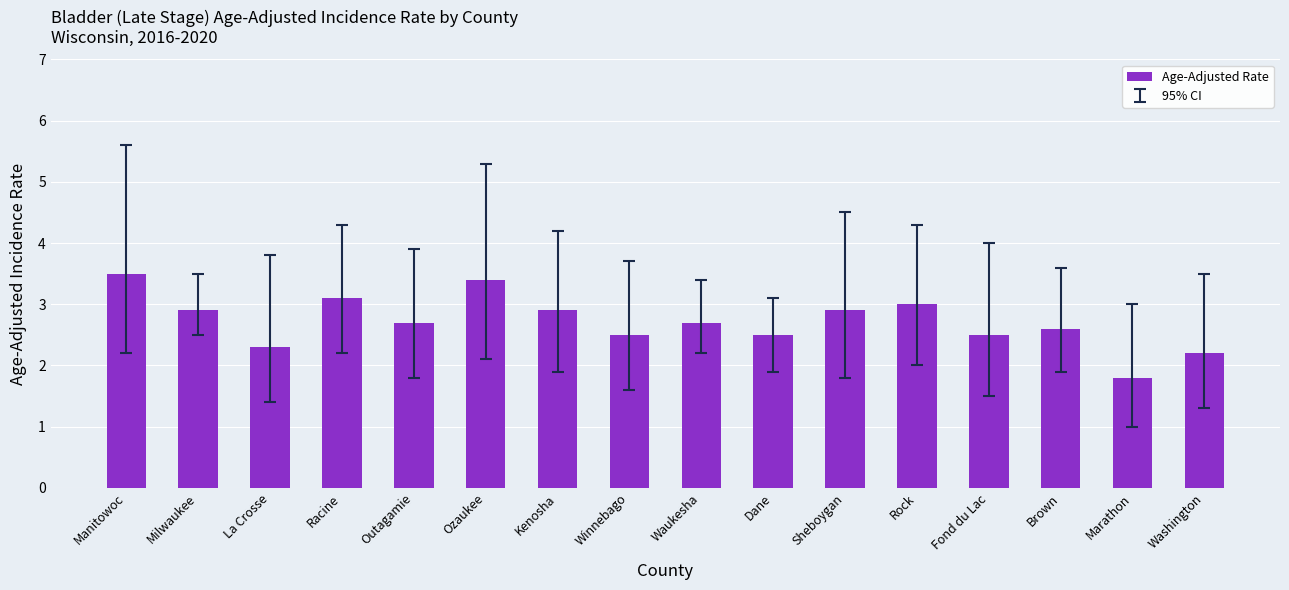

Reading left to right, transcribe all the data shown in this chart.

Manitowoc=3.5	Milwaukee=2.9	La Crosse=2.3	Racine=3.1	Outagamie=2.7	Ozaukee=3.4	Kenosha=2.9	Winnebago=2.5	Waukesha=2.7	Dane=2.5	Sheboygan=2.9	Rock=3.0	Fond du Lac=2.5	Brown=2.6	Marathon=1.8	Washington=2.2